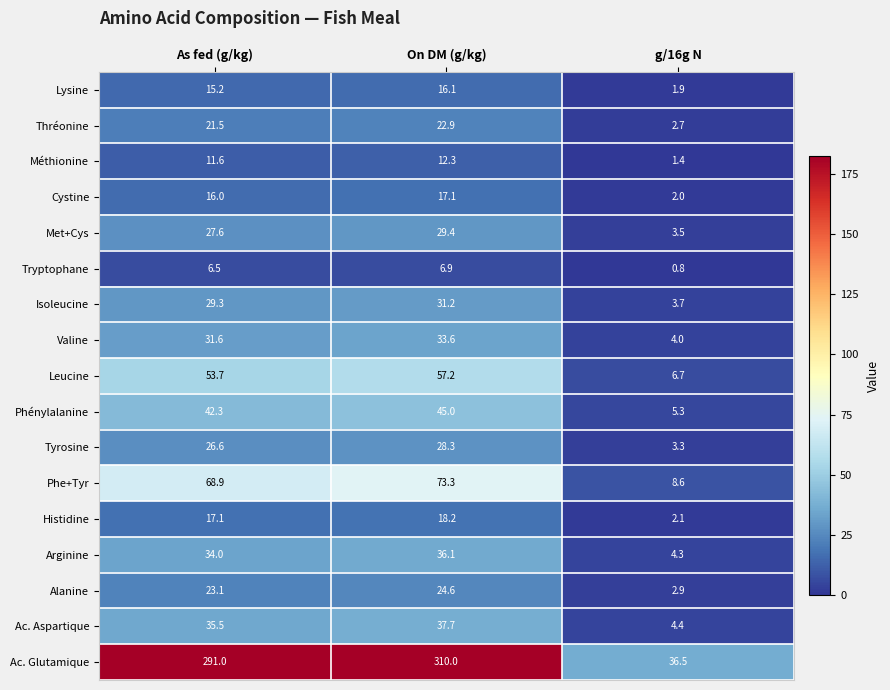

What is the difference between the highest and lowest values at As fed (g/kg)?

284.5